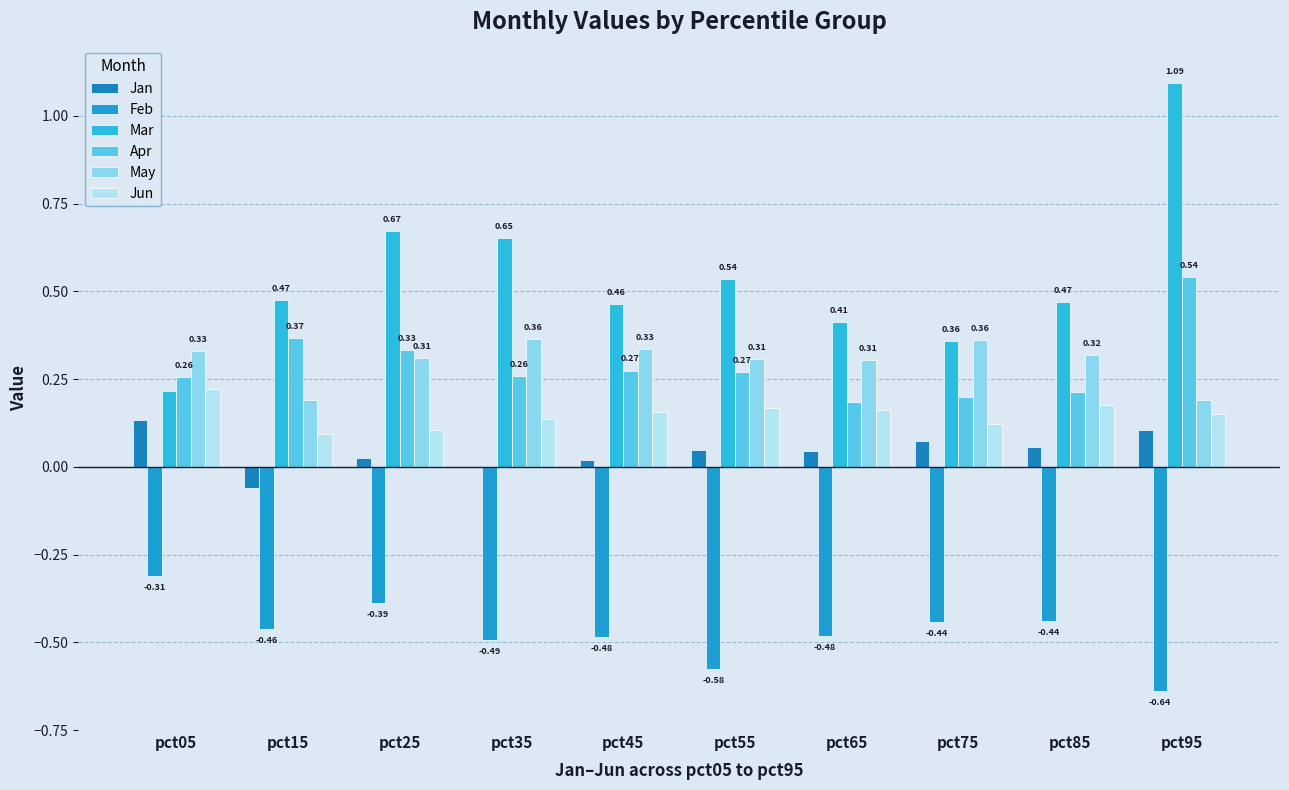

What is the total value across all series at pct05?

0.8